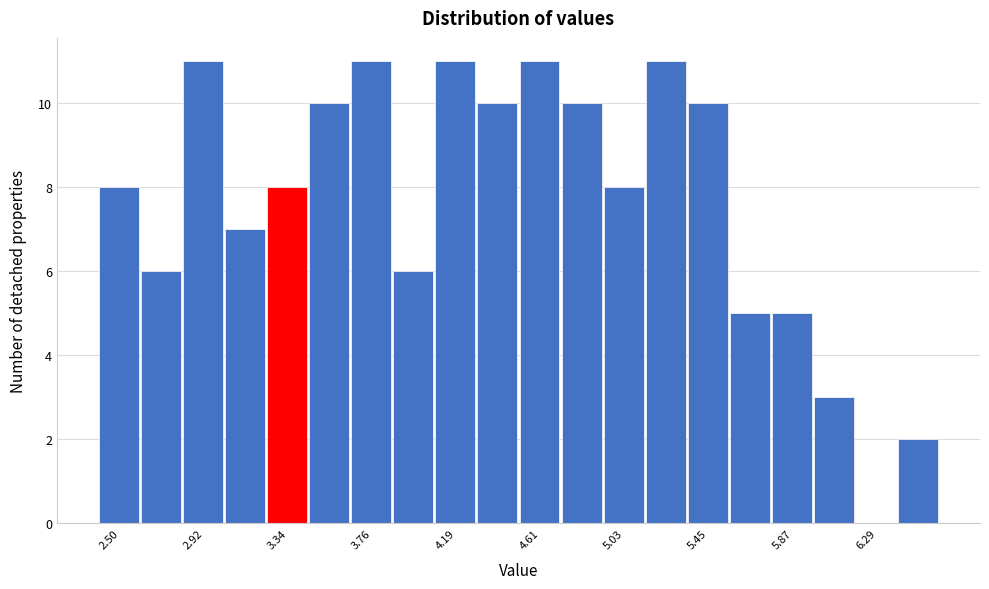

Reading left to right, list every bar in this chart as the range it spans on the x-axis followed by its height. Neither the bar edges nor the heights are printed on the chart, so give them approximately, as read against the axes.

2.40 to 2.61: 8
2.61 to 2.82: 6
2.82 to 3.03: 11
3.03 to 3.24: 7
3.24 to 3.45: 8
3.45 to 3.66: 10
3.66 to 3.87: 11
3.87 to 4.08: 6
4.08 to 4.29: 11
4.29 to 4.50: 10
4.50 to 4.71: 11
4.71 to 4.92: 10
4.92 to 5.13: 8
5.13 to 5.34: 11
5.34 to 5.55: 10
5.55 to 5.76: 5
5.76 to 5.97: 5
5.97 to 6.18: 3
6.18 to 6.39: 0
6.39 to 6.60: 2